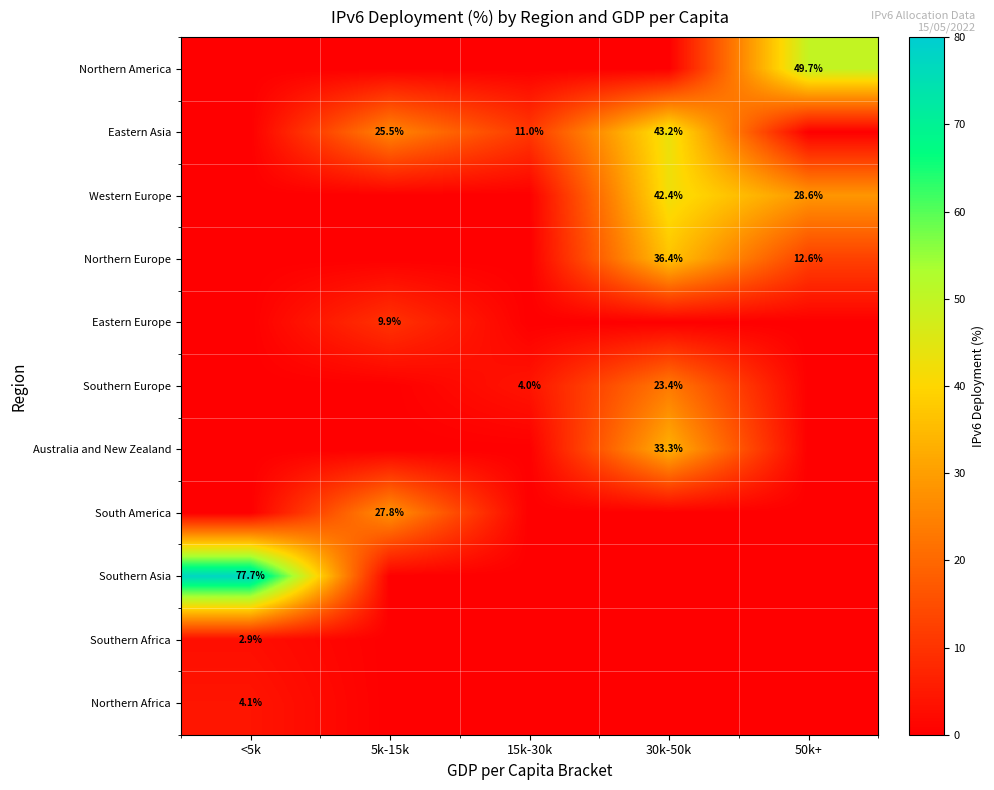

The value of South America at 5k-15k is 27.8. True or false?

True